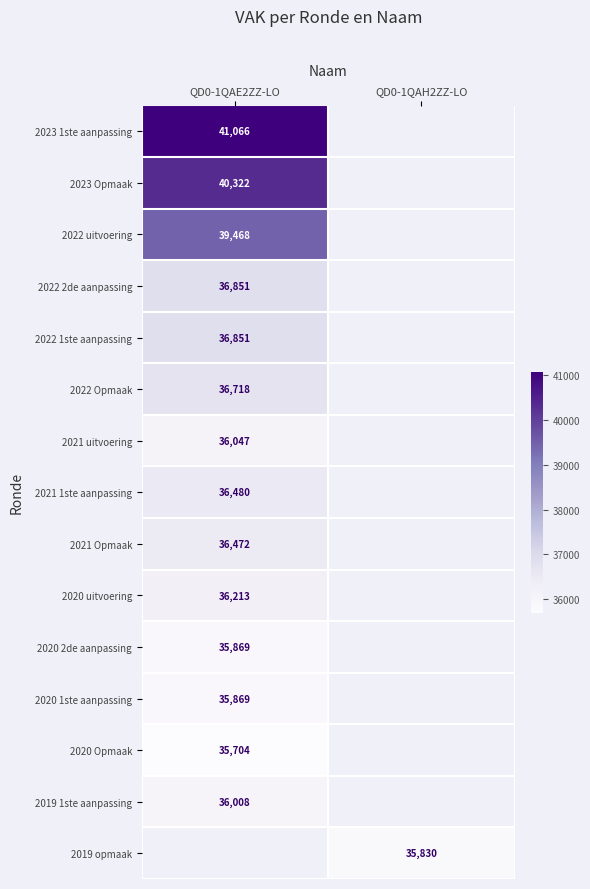

Is the value of 2020 Opmaak at QD0-1QAE2ZZ-LO greater than the value of 2020 uitvoering at QD0-1QAE2ZZ-LO?

No